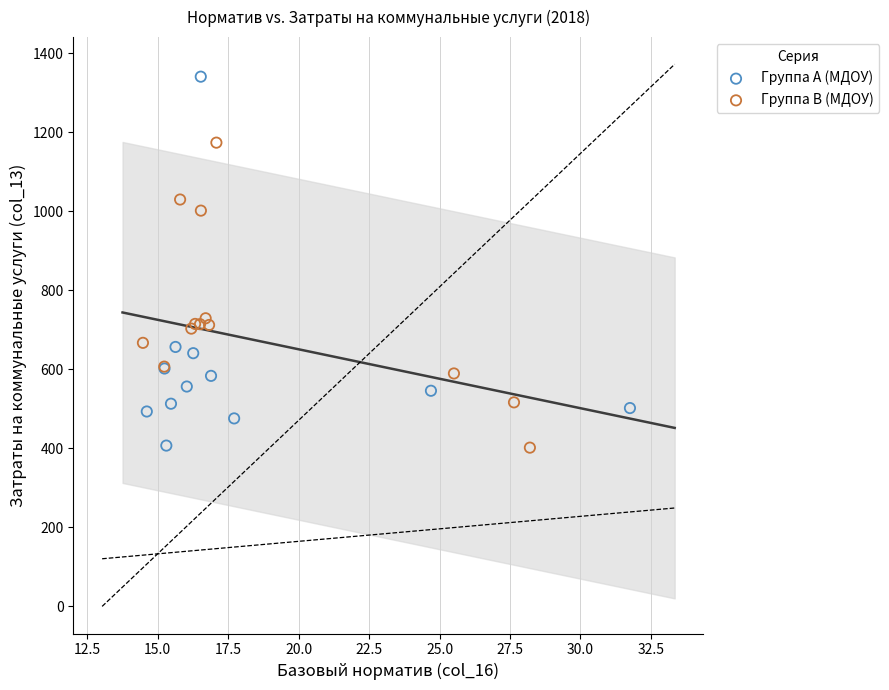

Which series has the widest spread of Y values?

Группа A (МДОУ)